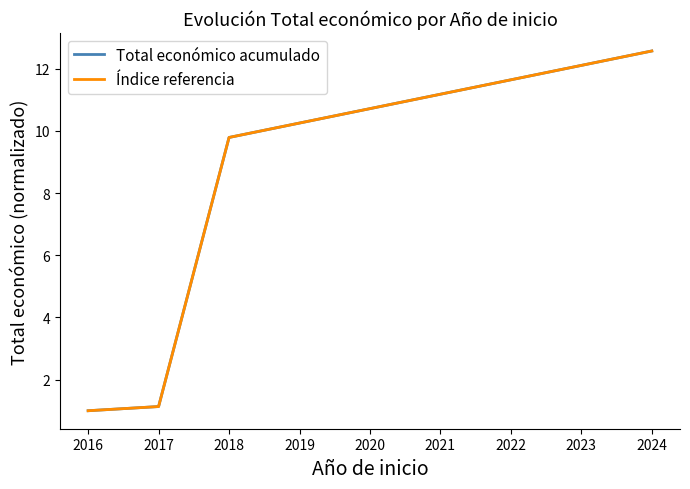

What is the sum of all Total económico acumulado values?

24.5